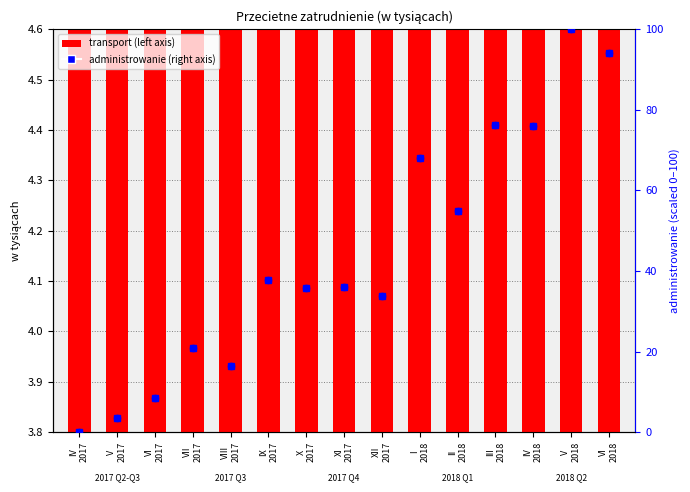

Is the value of administrowanie (right) at III
2018 greater than the value of transport at X
2017?

Yes